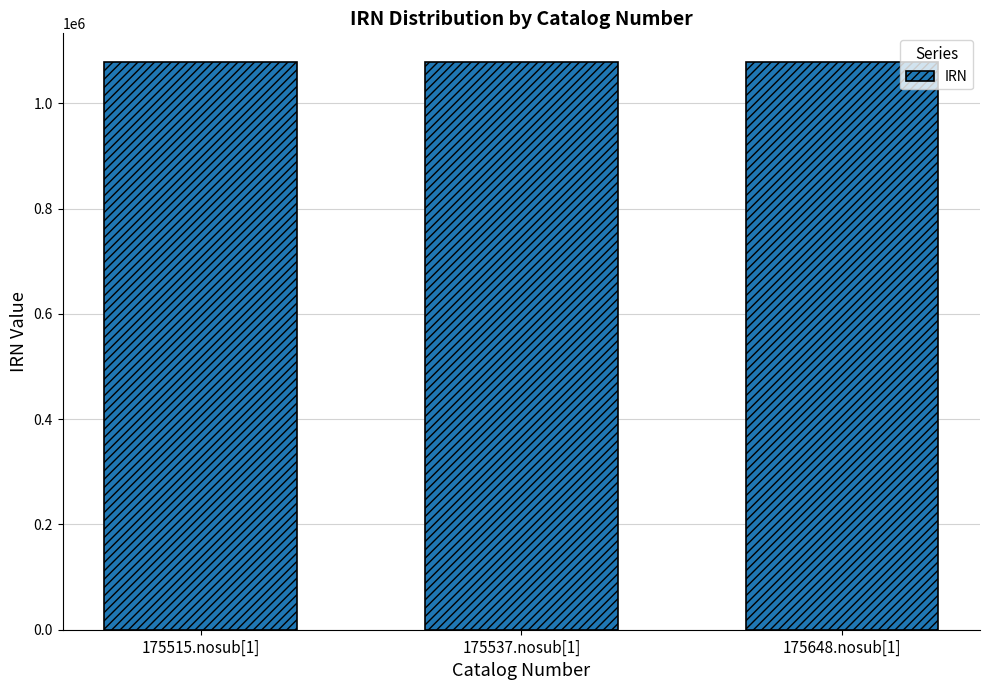

What is the difference between the maximum and second lowest values?

85